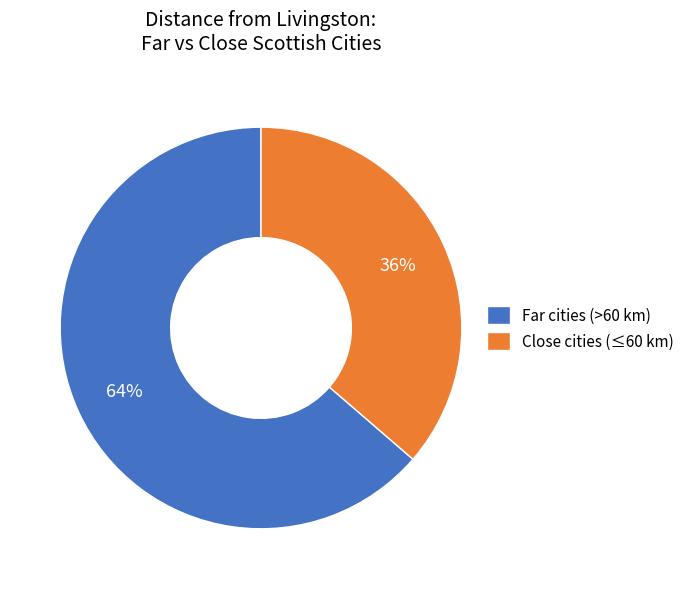

Approximately how many times larger is the value at Close cities (≤60 km) compared to Far cities (>60 km)?

0.6